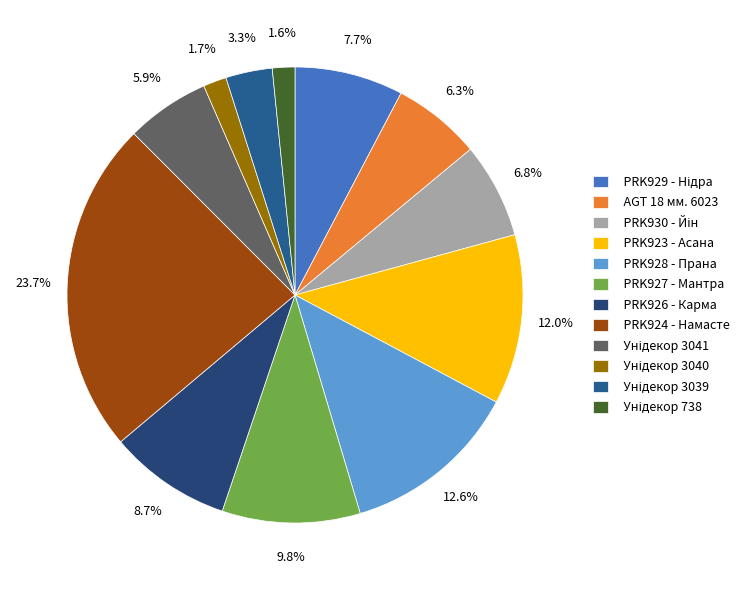

To the nearest percent, what is the average slice percentage?

8%